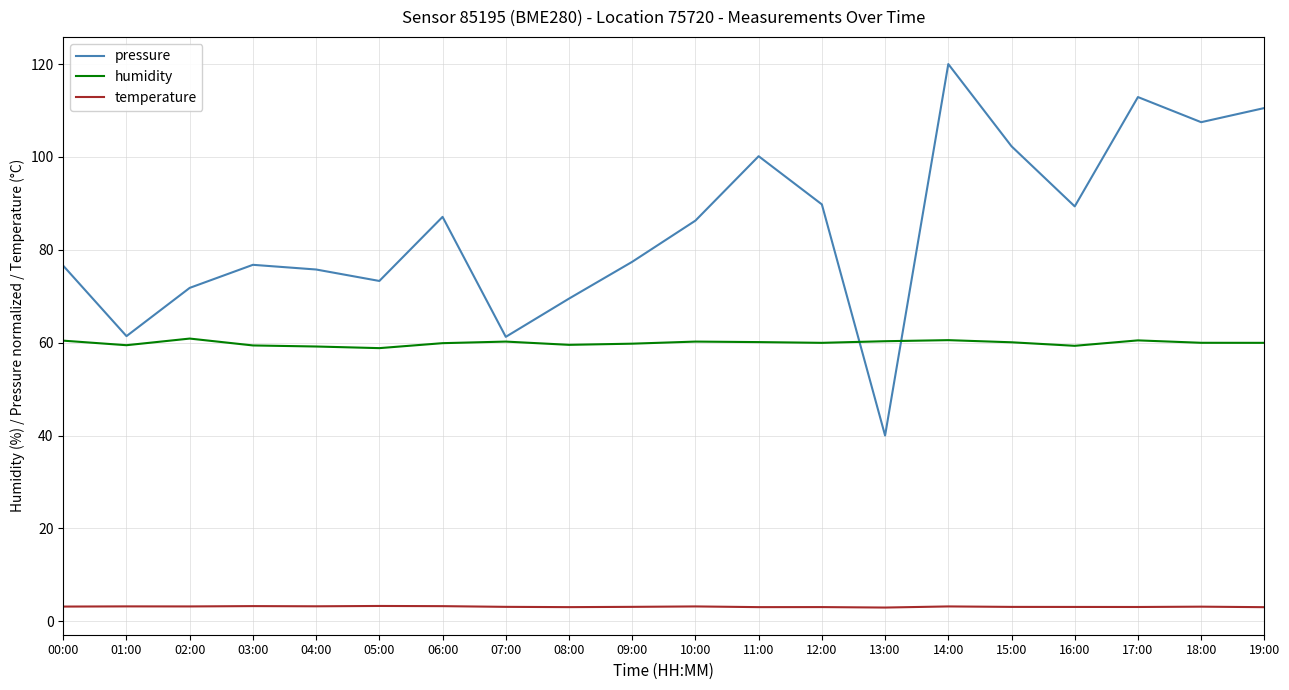

At how many categories does at least one series exceed 56?

20